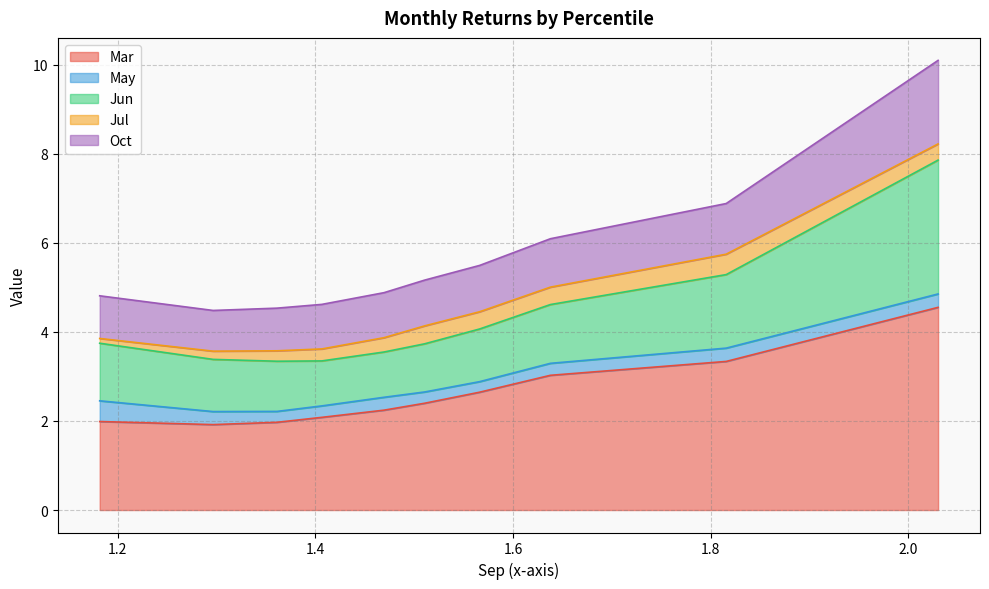

The May series shows 0.4 at pct55. True or false?

False